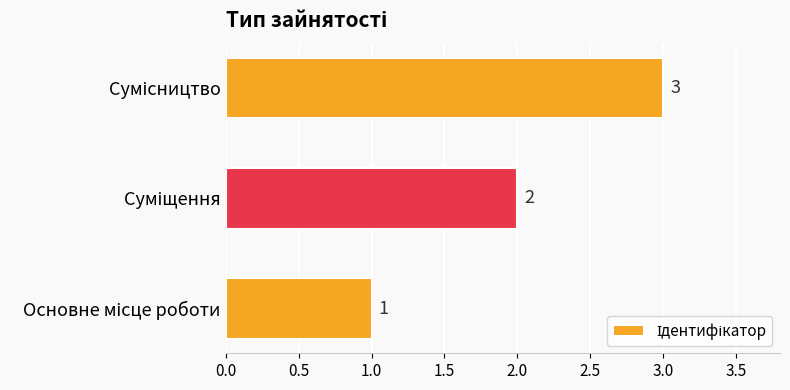

How many values are between 1 and 3?

3